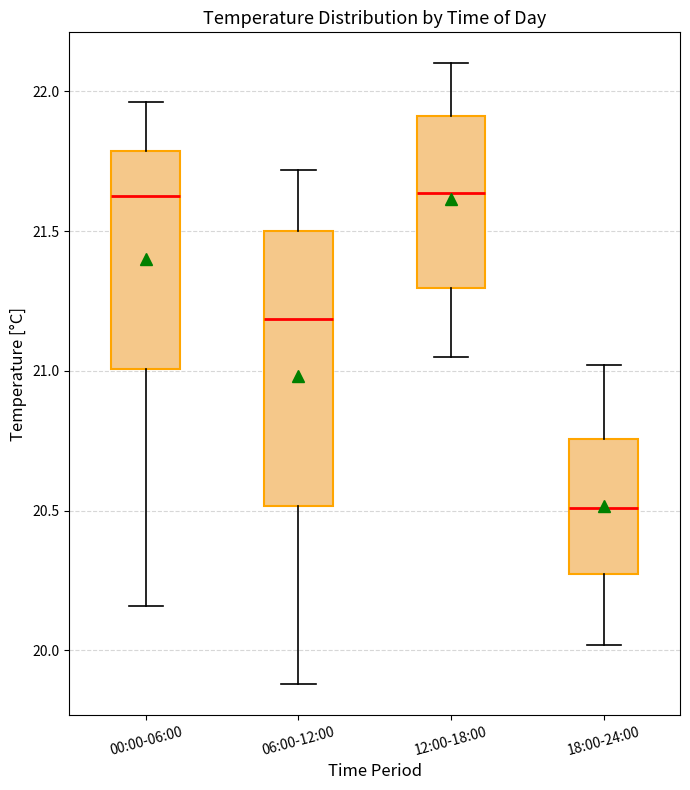

Reading left to right, read every box against the y-axis: the position of its median line, the range the box covers, and the ends of its whiskers. The values are not printed on the chart, so give them approximately, as read against the axis.

00:00-06:00: median 21.65, box 21.00 to 21.80, whiskers 20.15 to 21.95
06:00-12:00: median 21.20, box 20.50 to 21.50, whiskers 19.90 to 21.70
12:00-18:00: median 21.65, box 21.30 to 21.90, whiskers 21.05 to 22.10
18:00-24:00: median 20.50, box 20.25 to 20.75, whiskers 20.00 to 21.00